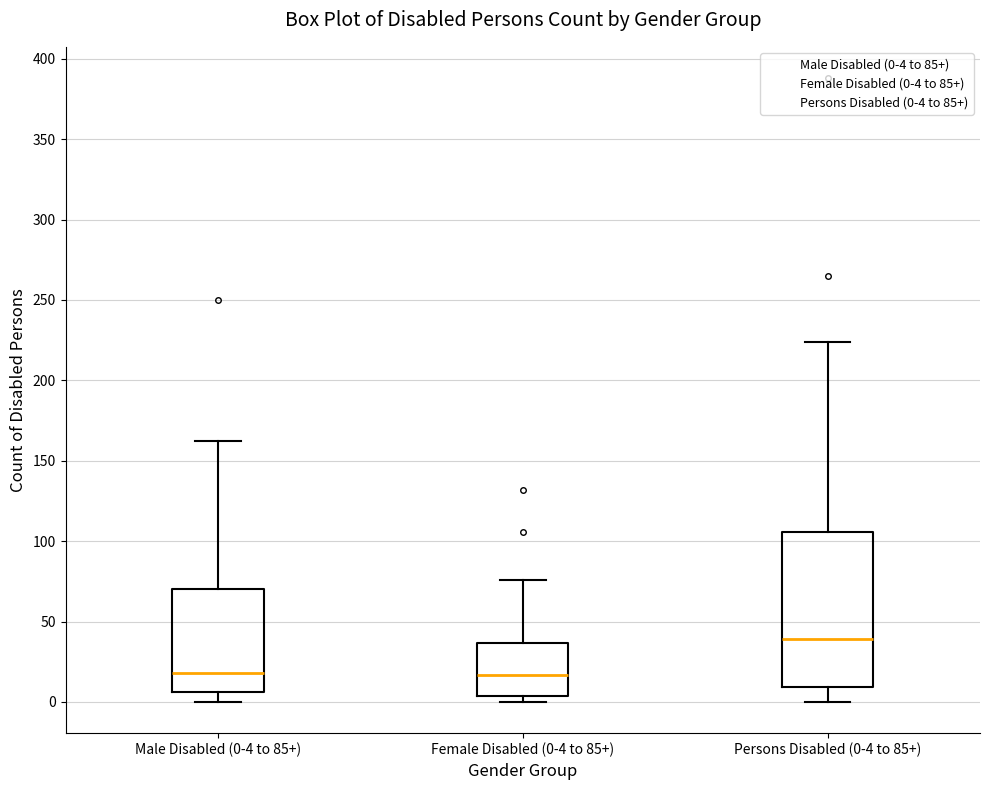

Reading left to right, read every box against the y-axis: the position of its median line, the range the box covers, and the ends of its whiskers. The values are not printed on the chart, so give them approximately, as read against the axis.

Male Disabled (0-4 to 85+): median 20, box 5 to 70, whiskers 0 to 160
Female Disabled (0-4 to 85+): median 15, box 5 to 35, whiskers 0 to 75
Persons Disabled (0-4 to 85+): median 40, box 10 to 105, whiskers 0 to 225